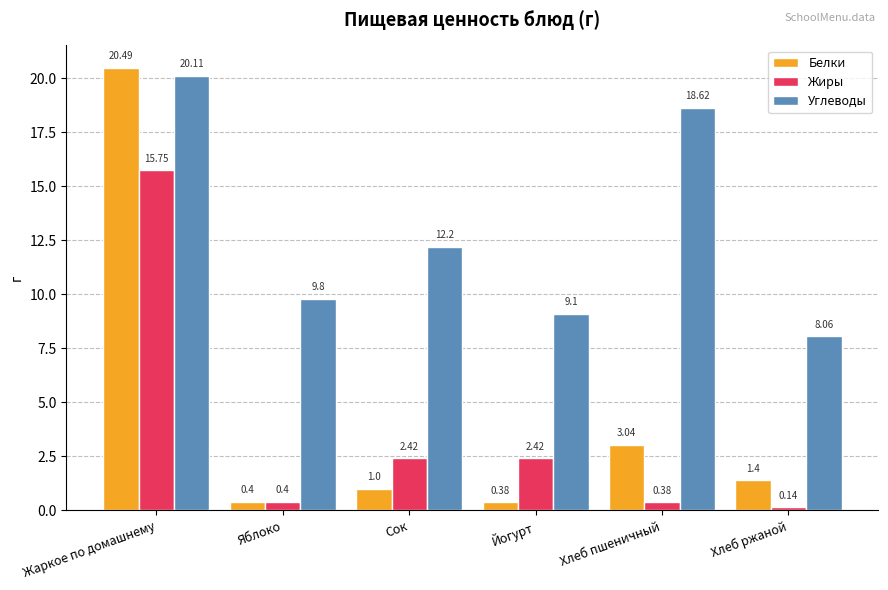

At which category is the sum across all series the highest?

Жаркое по домашнему